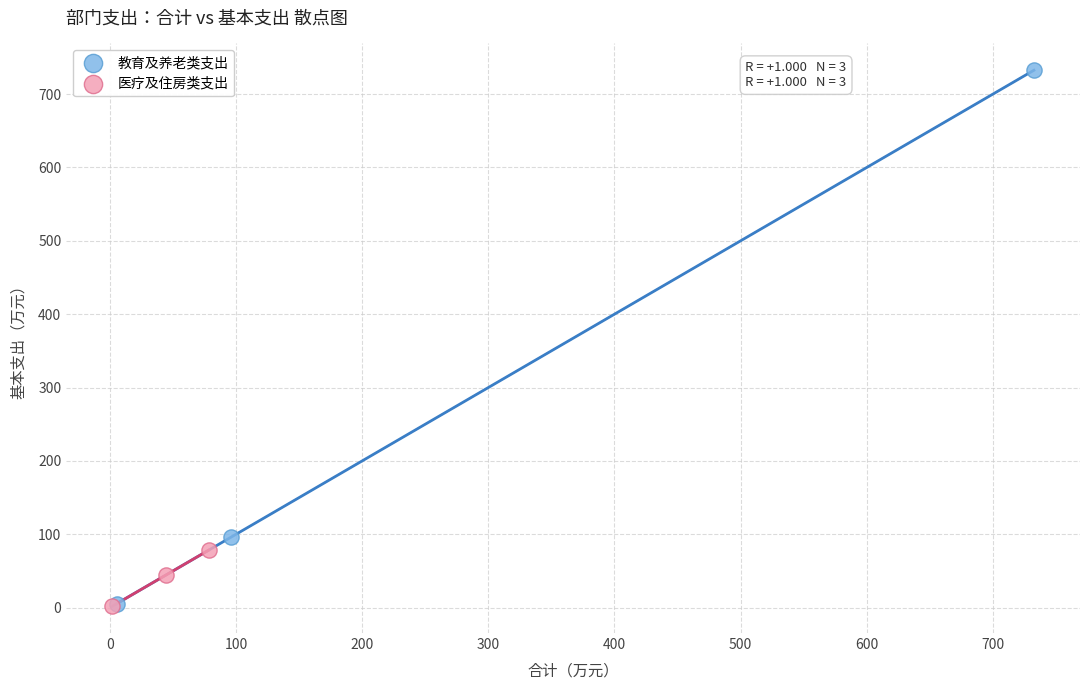

Which series reaches the maximum Y coordinate?

教育及养老类支出